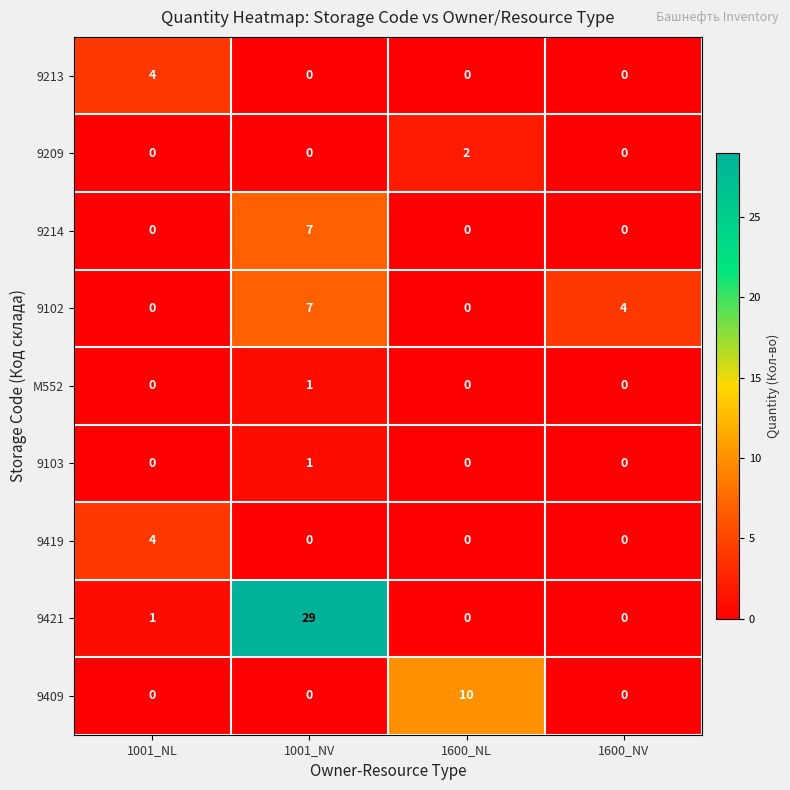

Where does the 9102 series first go above 4?

1001_NV